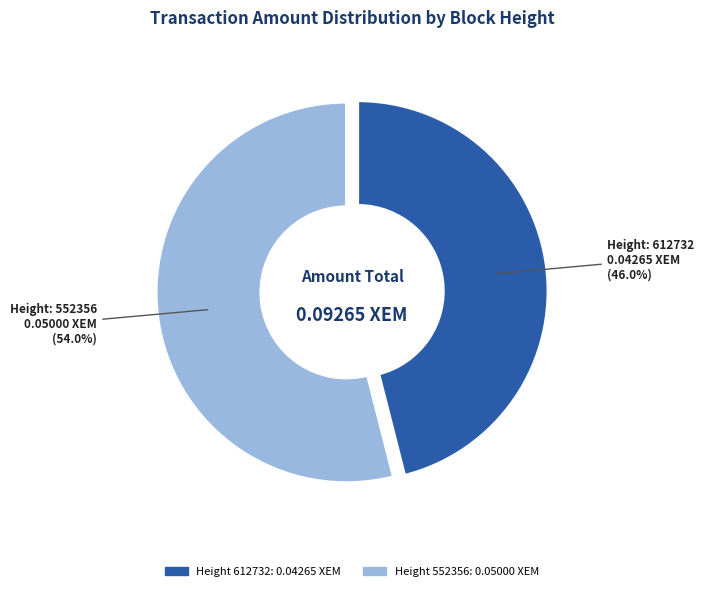

Is there a majority slice in this chart?

Yes